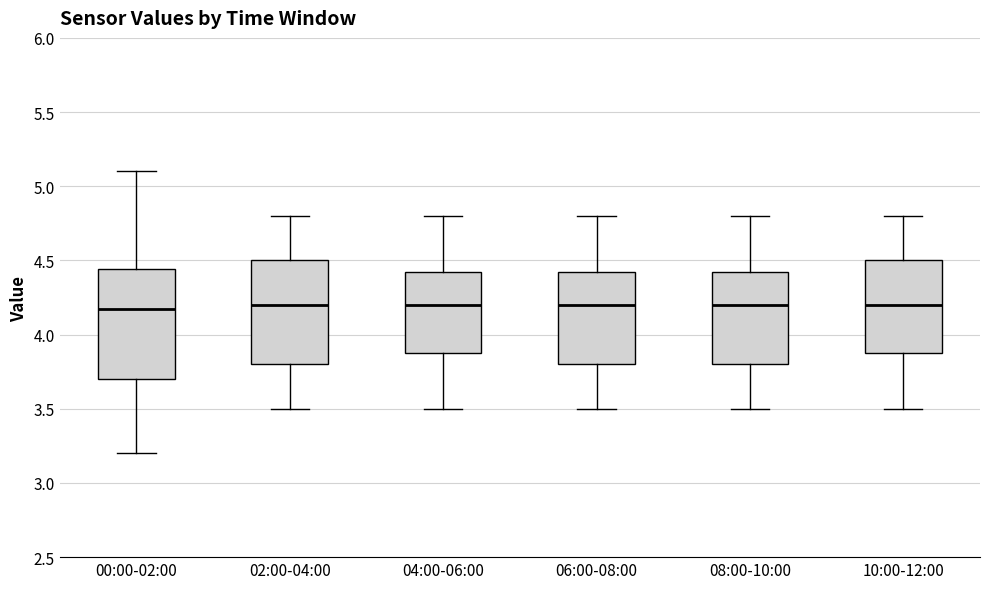

Reading left to right, read every box against the y-axis: the position of its median line, the range the box covers, and the ends of its whiskers. The values are not printed on the chart, so give them approximately, as read against the axis.

00:00-02:00: median 4.15, box 3.70 to 4.45, whiskers 3.20 to 5.10
02:00-04:00: median 4.20, box 3.80 to 4.50, whiskers 3.50 to 4.80
04:00-06:00: median 4.20, box 3.90 to 4.45, whiskers 3.50 to 4.80
06:00-08:00: median 4.20, box 3.80 to 4.45, whiskers 3.50 to 4.80
08:00-10:00: median 4.20, box 3.80 to 4.45, whiskers 3.50 to 4.80
10:00-12:00: median 4.20, box 3.90 to 4.50, whiskers 3.50 to 4.80